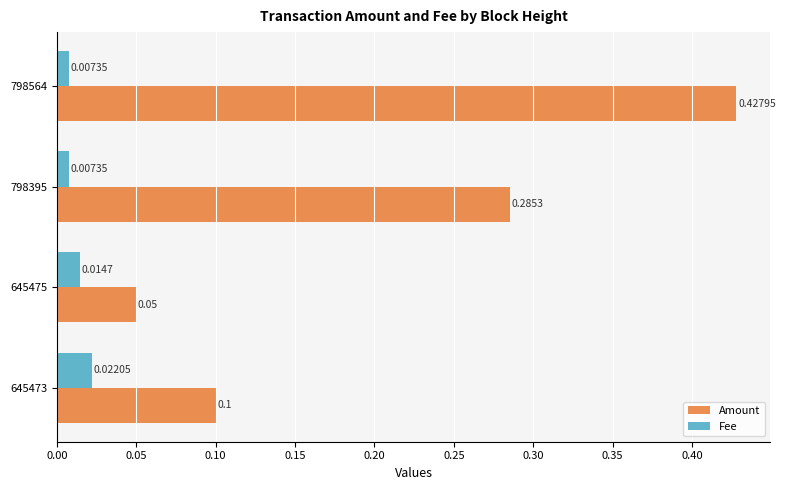

At which category is the sum across all series the highest?

798564